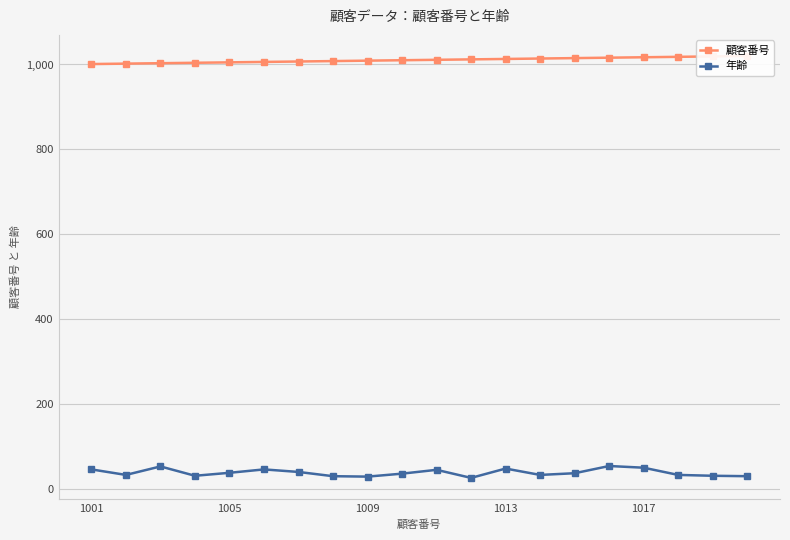

What position from the left is 10?

11